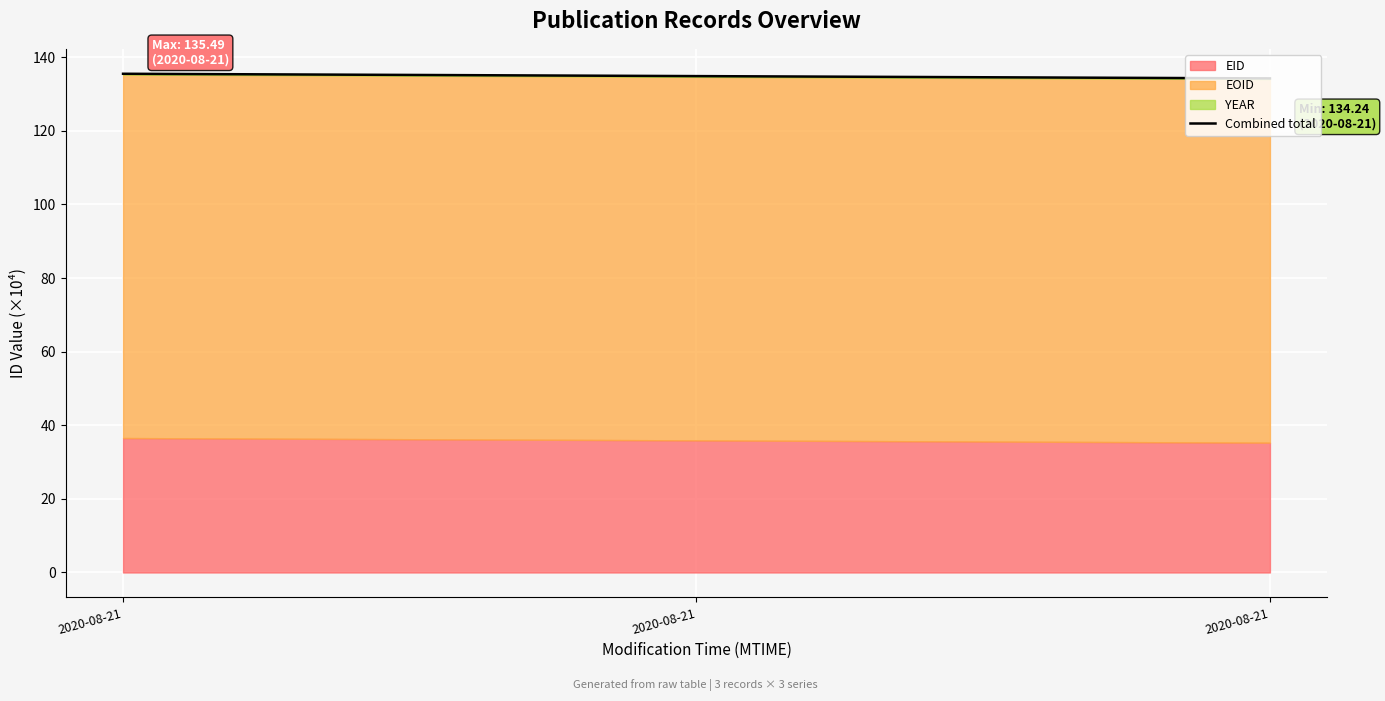

What is the value of the 2nd point from the left?

135.5